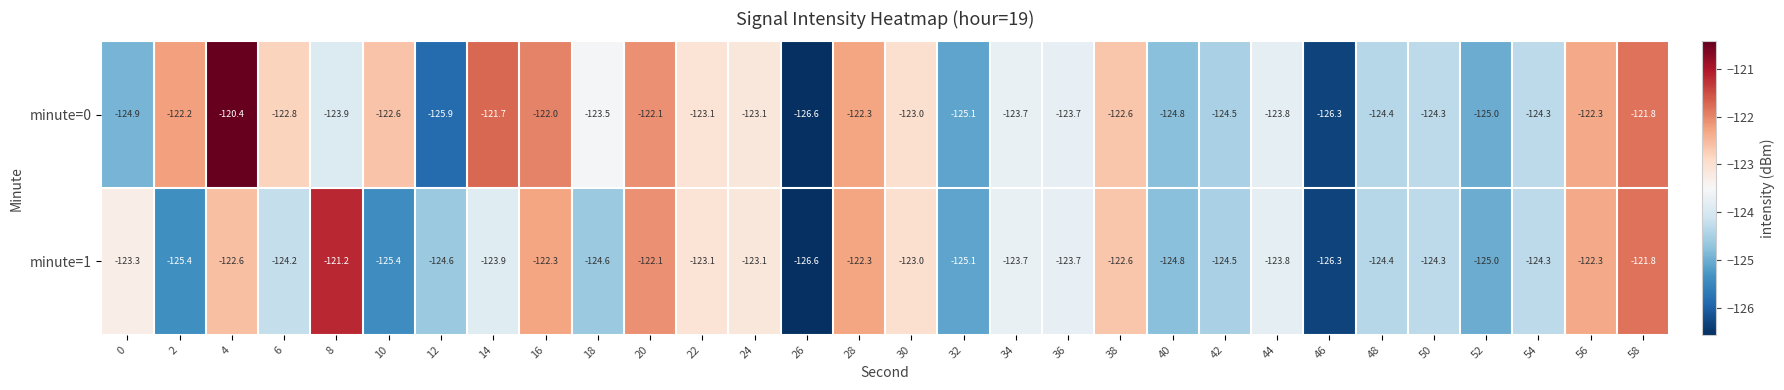

What is the difference between the second highest and second lowest values in the minute=0 series?

4.6